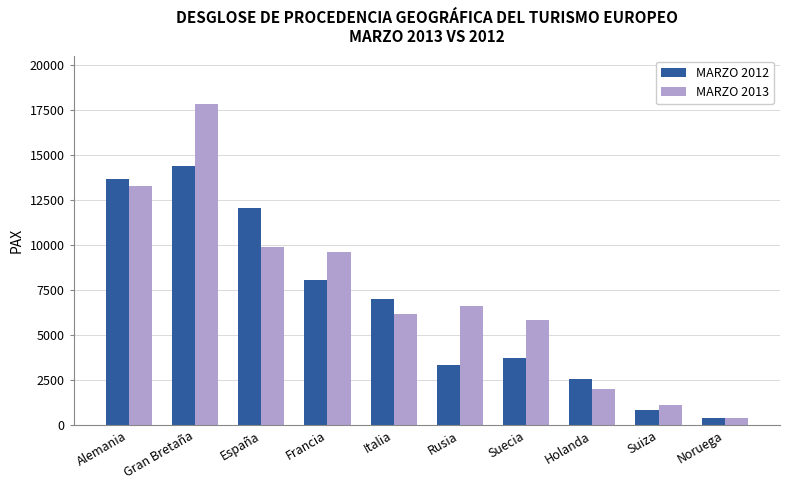

What is the spread (max minus min) of values at Gran Bretaña?

3476